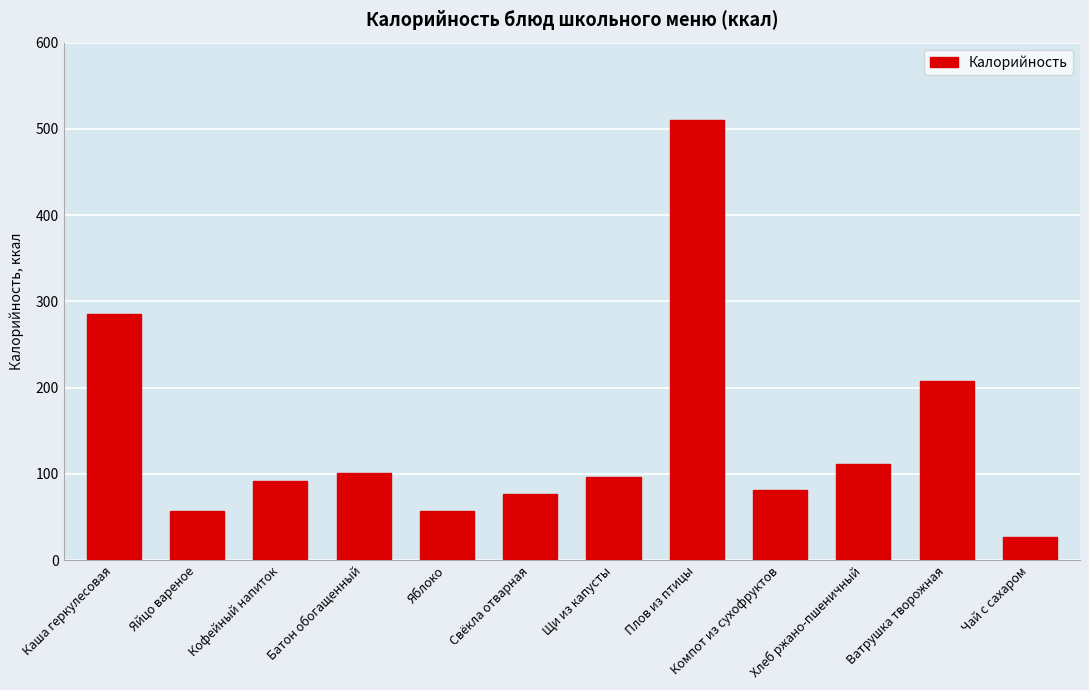

Where is the data nearest to the value 268?

Каша геркулесовая